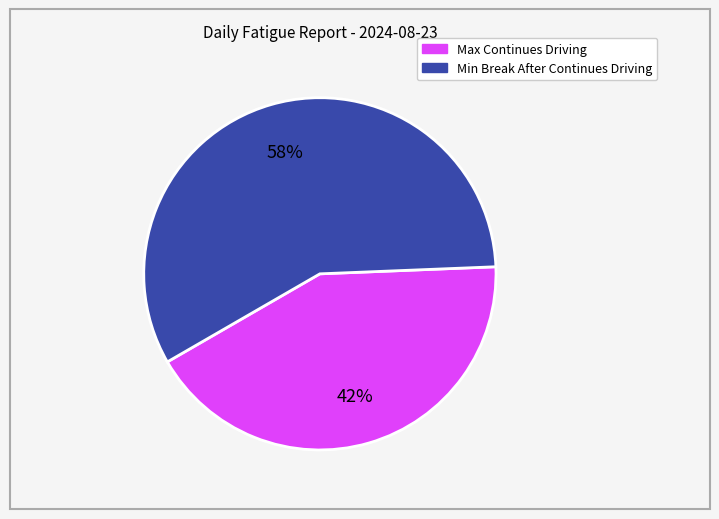

What percentage is the Min Break After Continues Driving slice, to the nearest percent?

58%